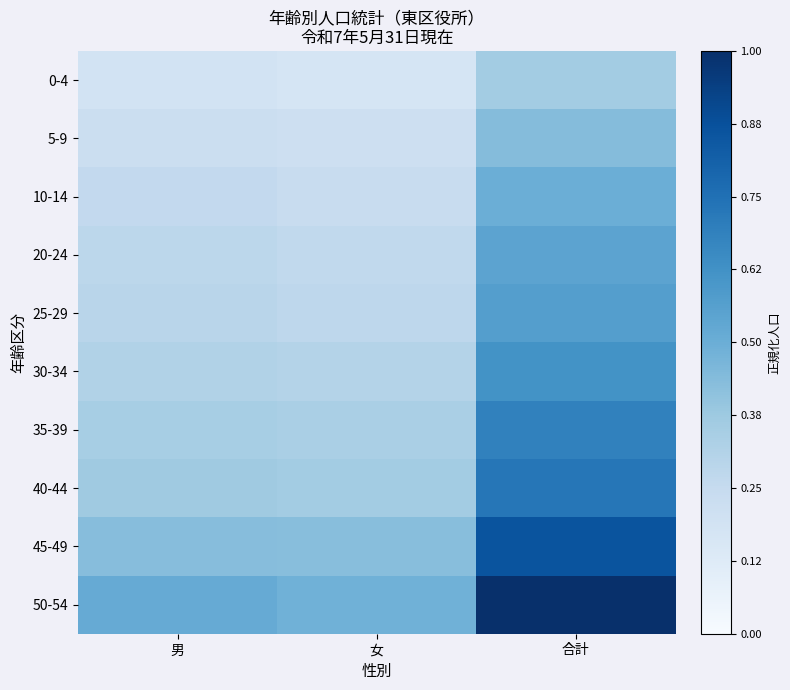

Which series has the widest spread of values?

50-54